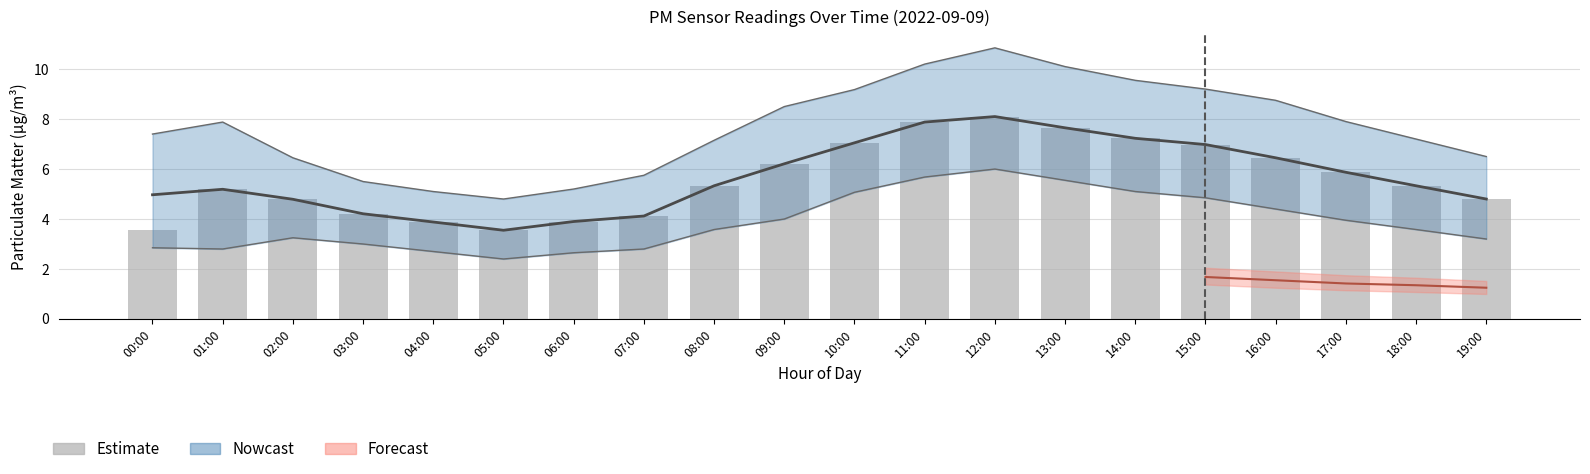

What is the maximum value shown in the chart?

8.1